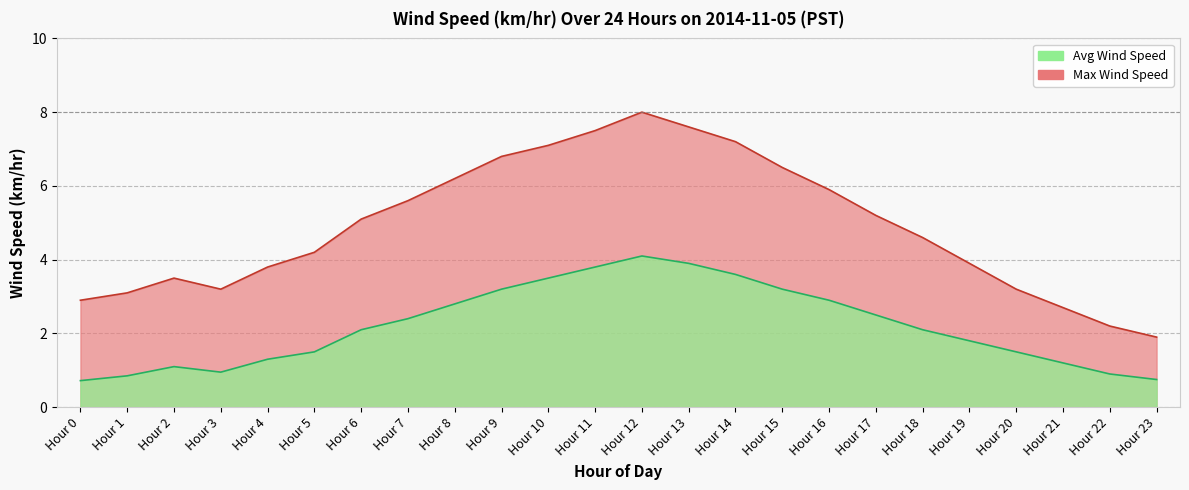

The Max Wind Speed series shows 7.6 at Hour 13. True or false?

True